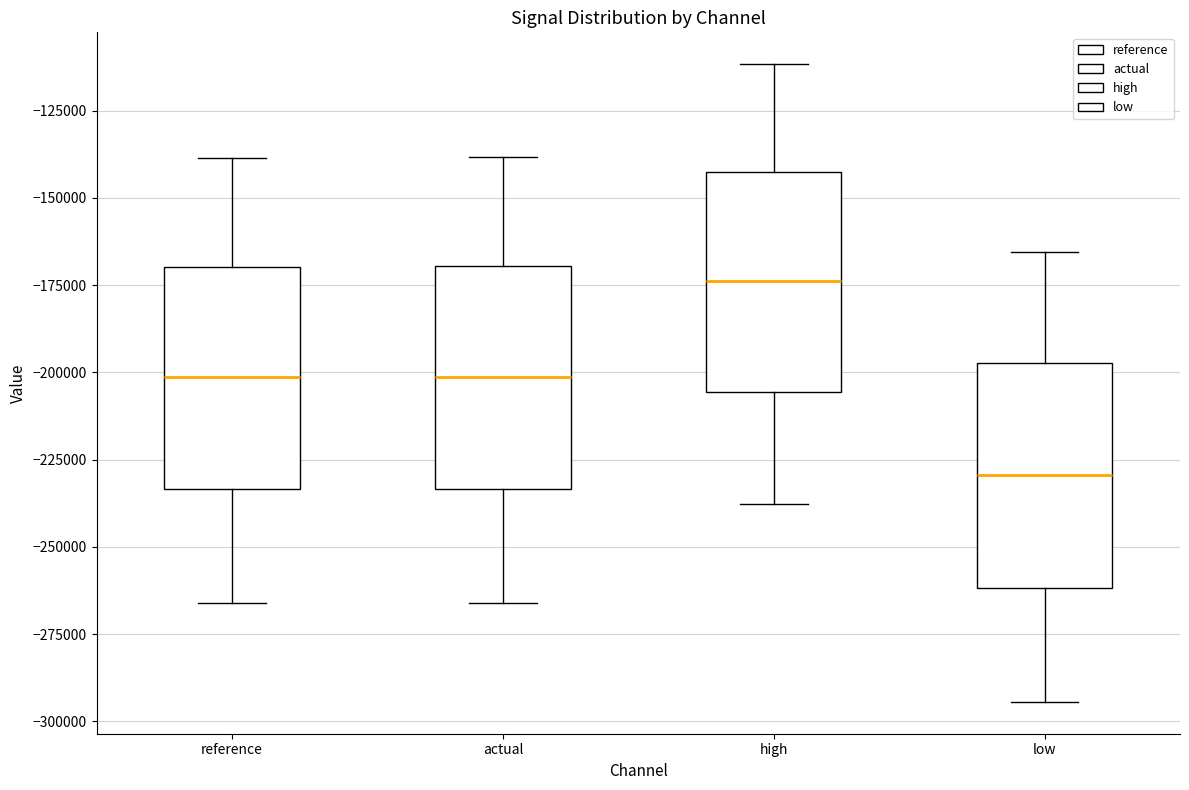

Which box's median line is the lowest?

low